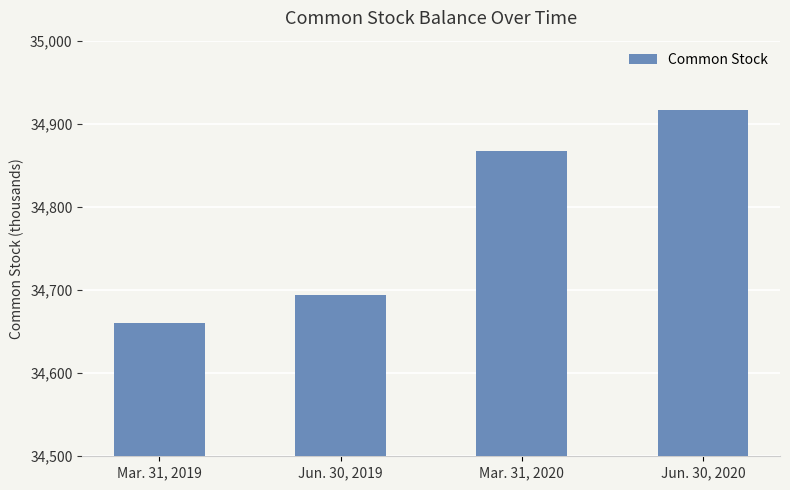

How many values are between 34694 and 34916?

3